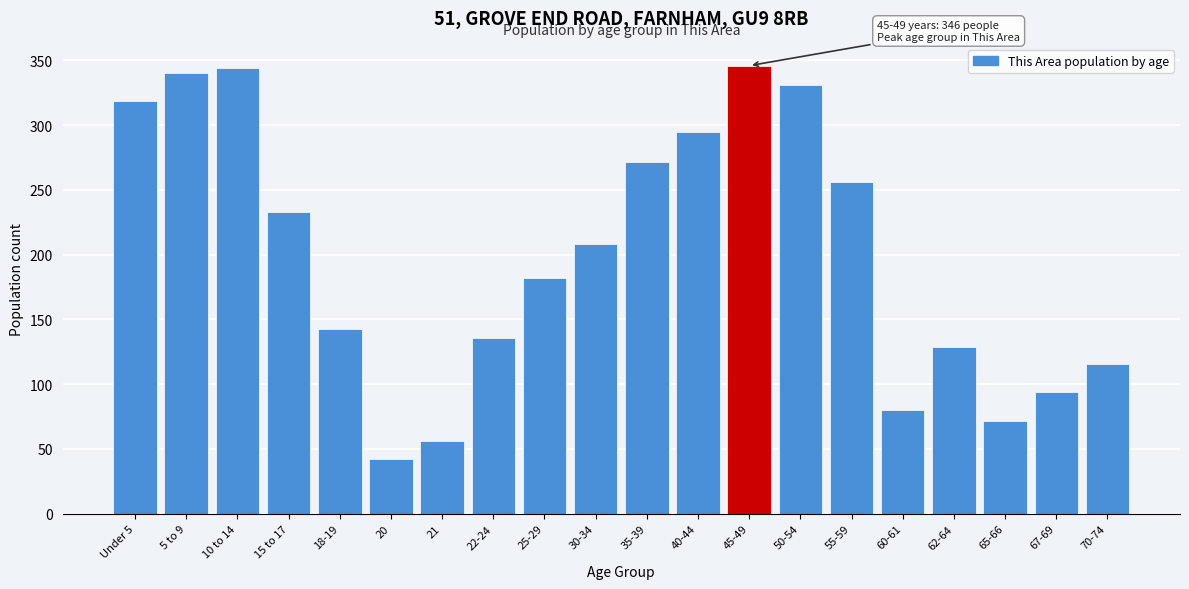

Reading right to left, extract all data points from this chart.

116	94	72	129	80	256	331	346	295	272	208	182	136	56	42	143	233	344	340	319